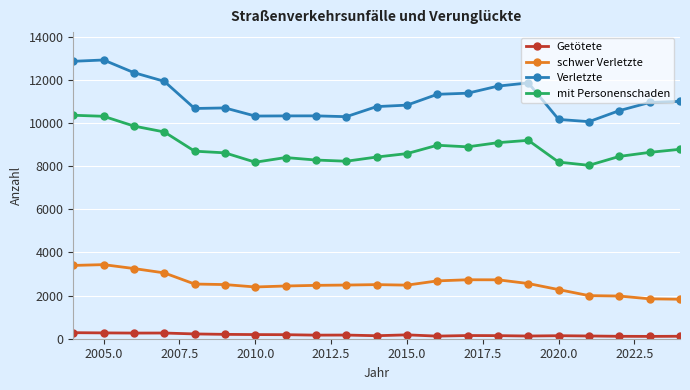

Which series has the largest total across all categories?

Verletzte